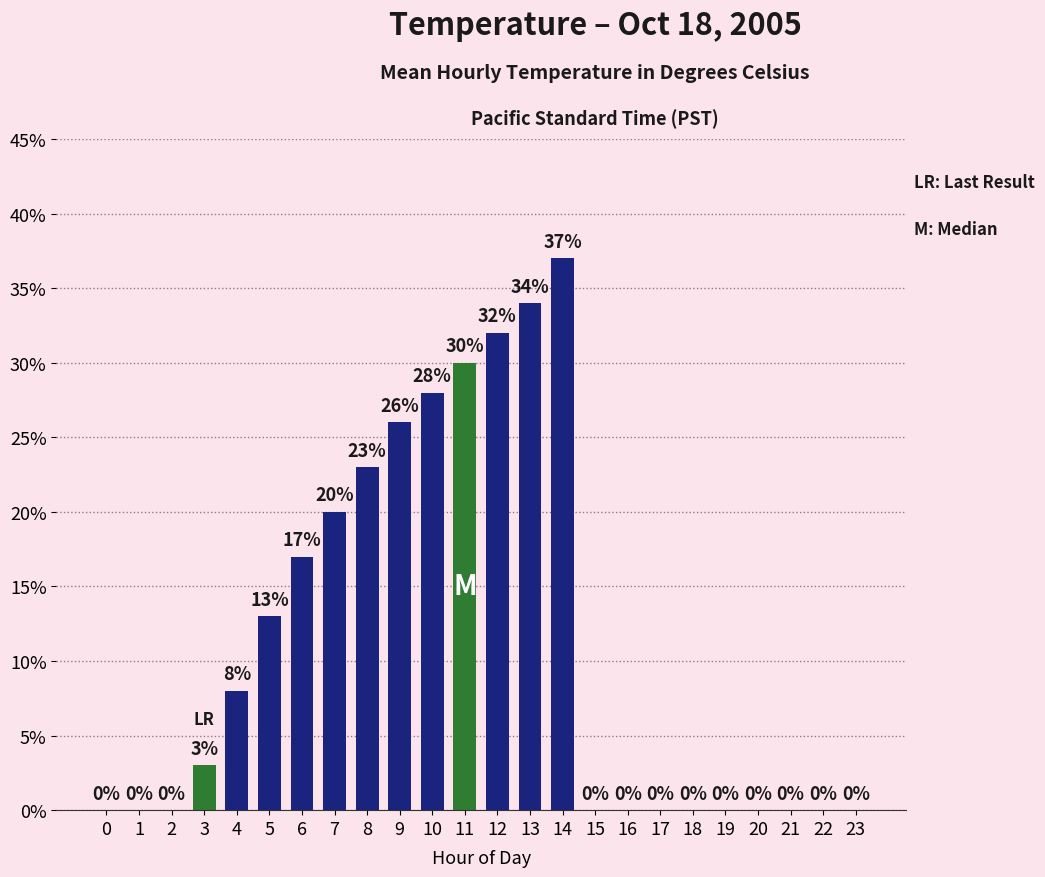

The chart shows a value of 0.0 at 20. True or false?

True